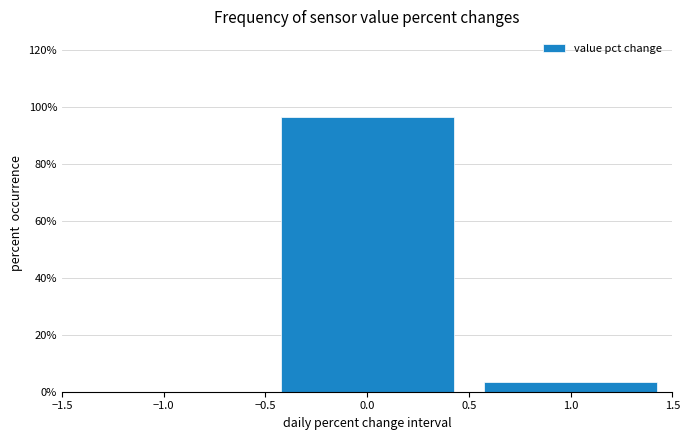

Reading left to right, transcribe this chart: for each bar, give the range it covers on the x-axis and its height. The values are not printed on the chart, so give them approximately, as read against the axis.

-1.5 to -0.5: 0
-0.5 to 0.5: 96
0.5 to 1.5: 4